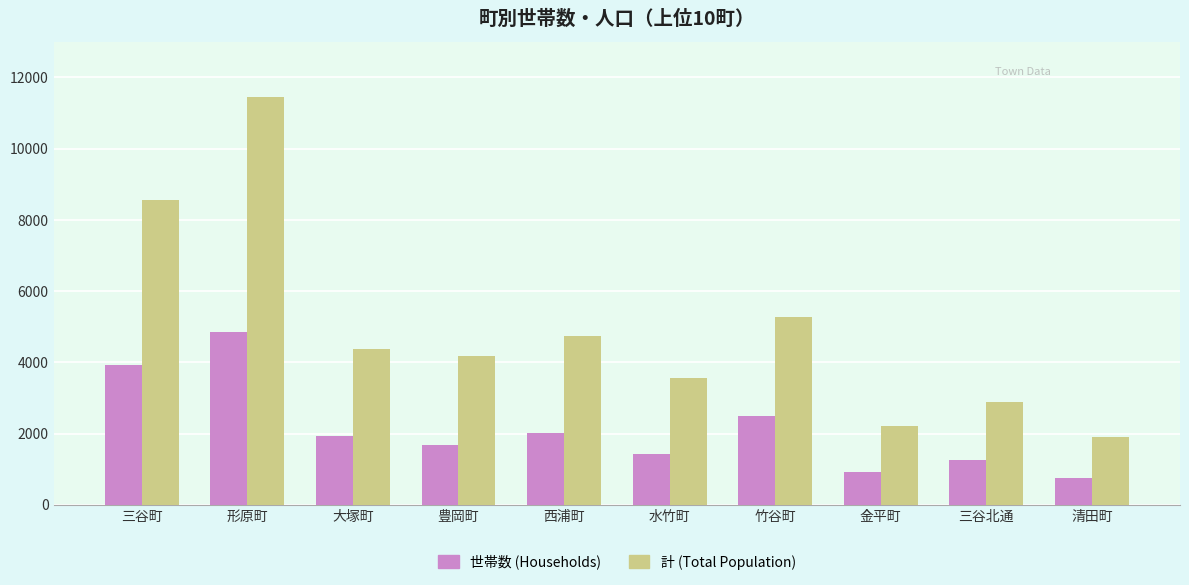

What is the label of the 8th bar from the left?

金平町